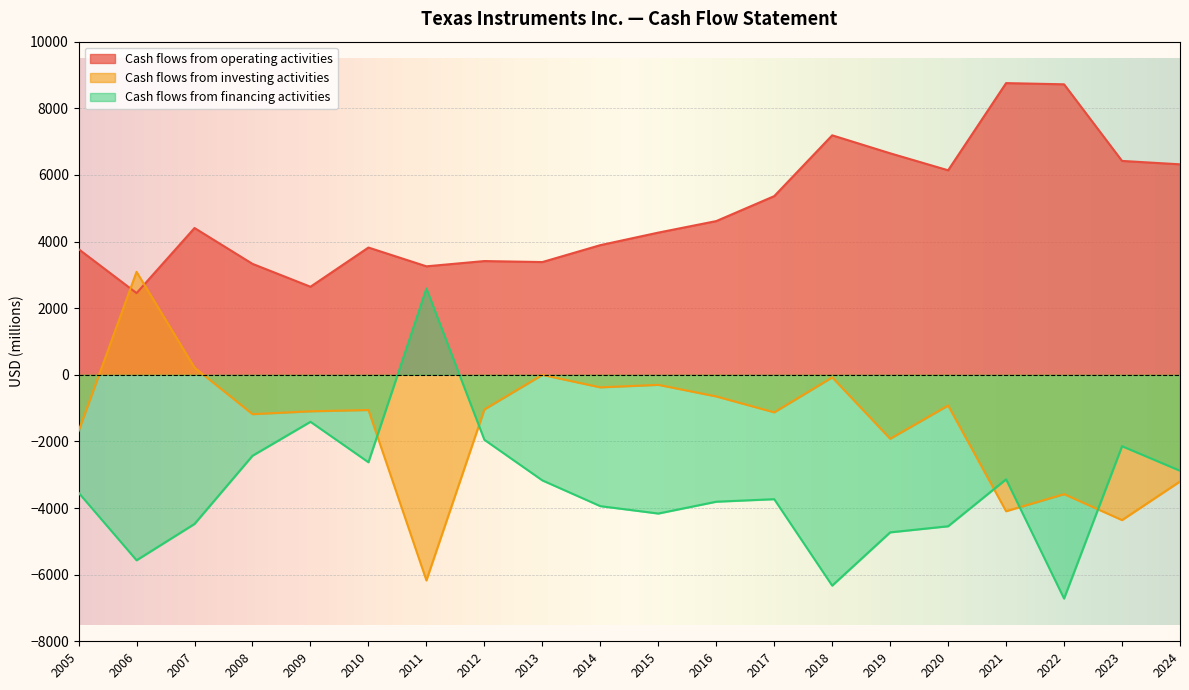

How many intersections are there between Cash flows from operating activities and Cash flows from investing activities?

2